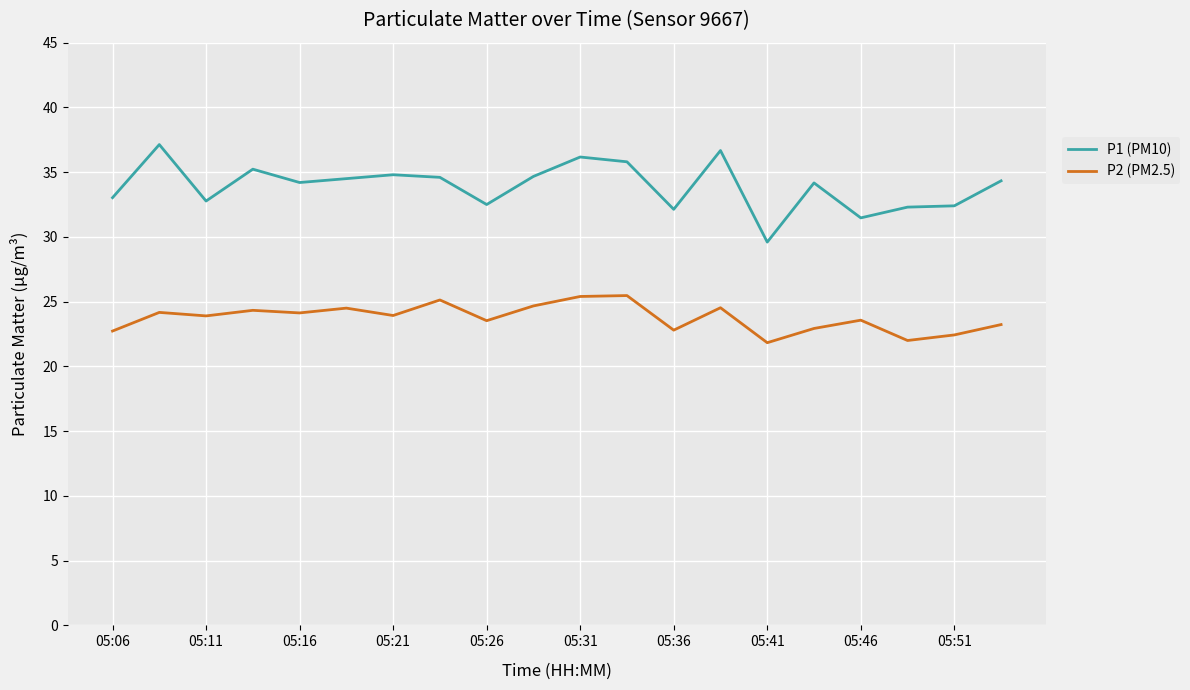

Which series has the widest spread of values?

P1 (PM10)